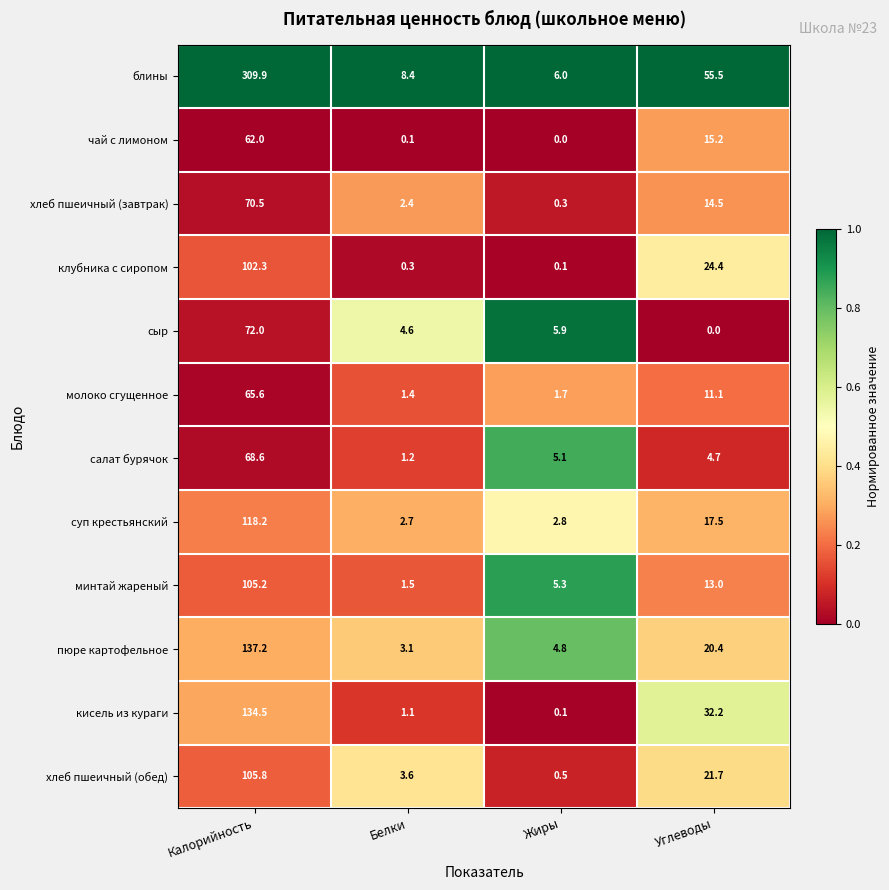

Is it true that чай с лимоном equals 23.7 at Жиры?

False